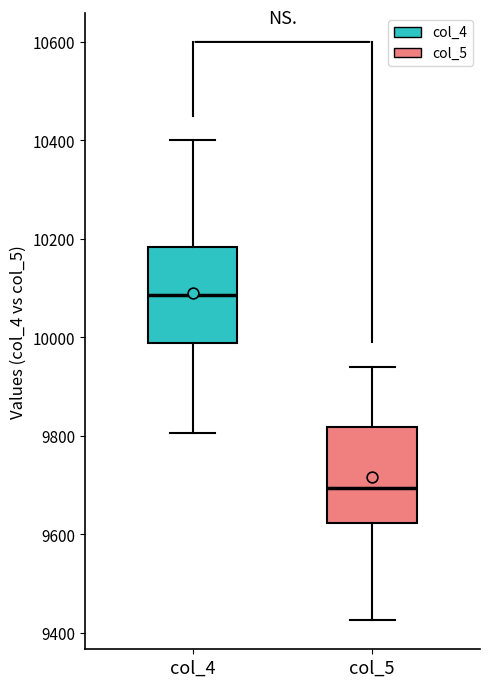

Where does the lower whisker of the box for col_5 end on the y-axis? The values are not printed on the chart, so give them approximately, as read against the axis.

9420